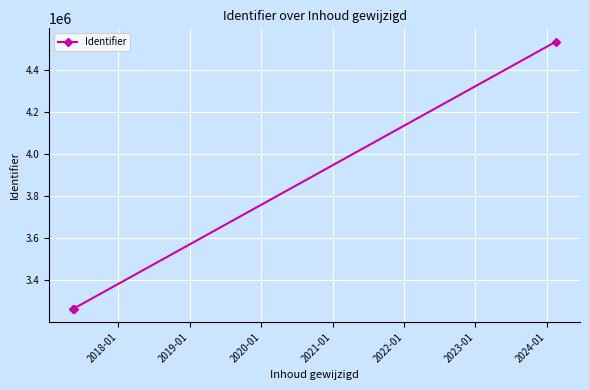

What is the maximum value shown in the chart?

4533665